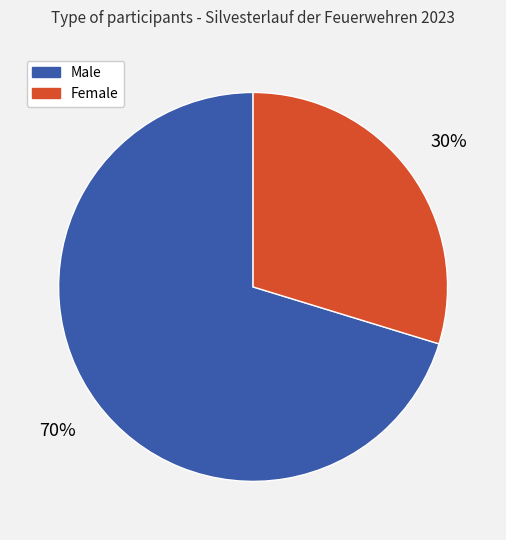

Is there any slice that represents more than half of the pie?

Yes